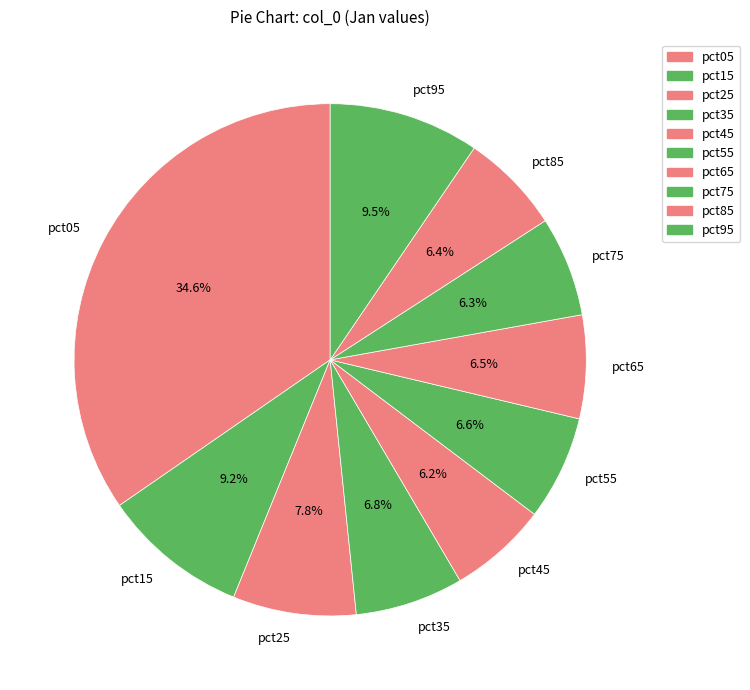

Which has a higher value, pct55 or pct15?

pct15